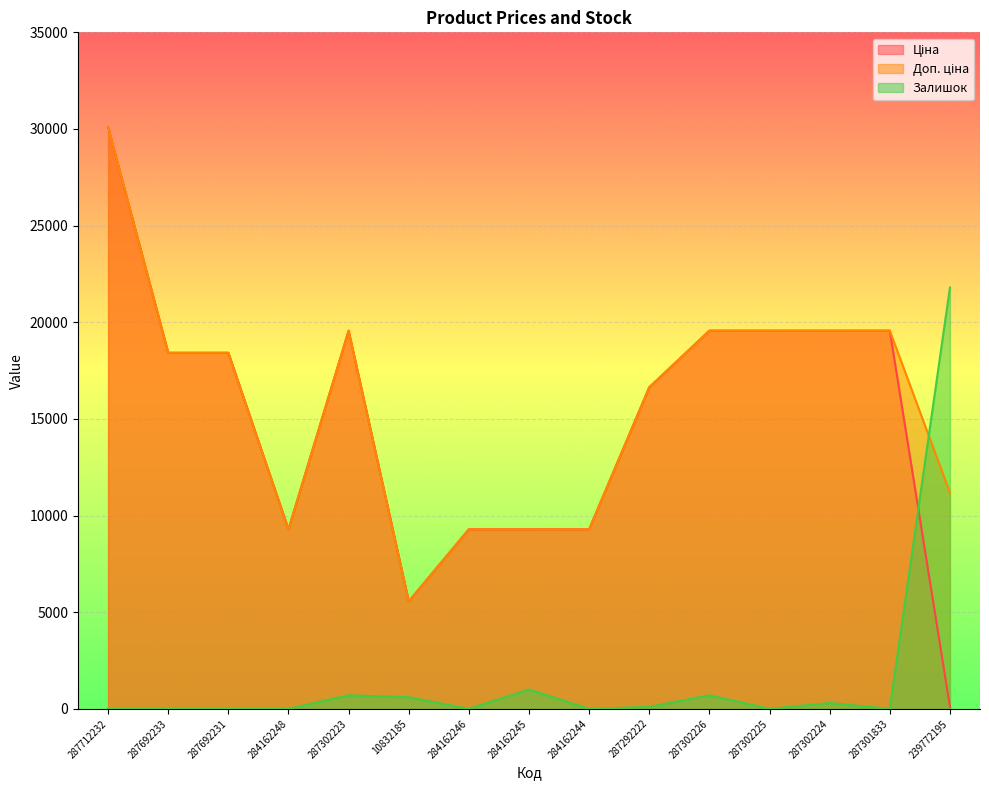

At which label is Доп. ціна closest to 17831?

287692233